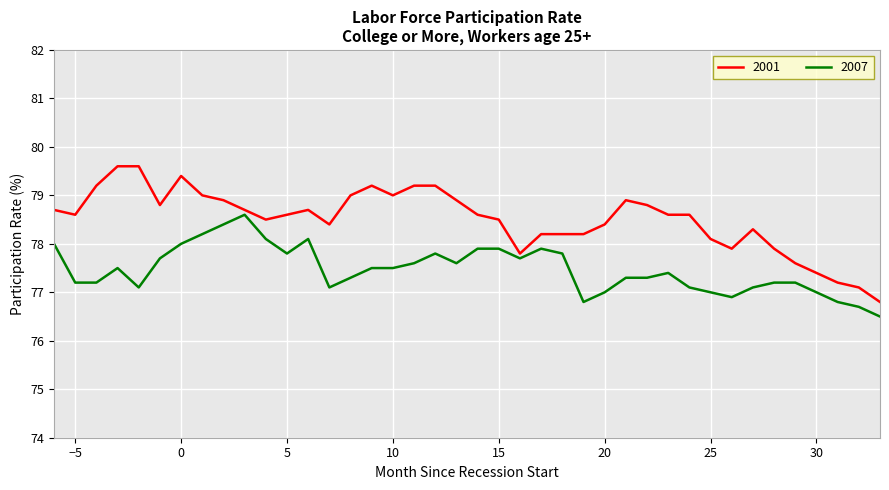

True or false: 2007 and 2001 intersect in this chart.

False